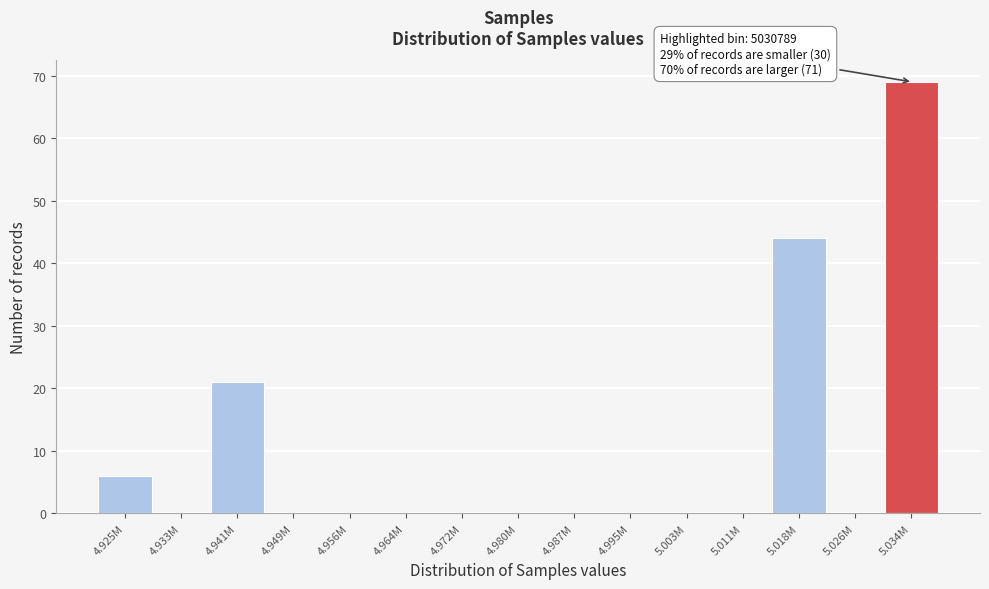

Reading left to right, list all the values displayed in this chart.

4.925M=6	4.933M=0	4.941M=21	4.949M=0	4.956M=0	4.964M=0	4.972M=0	4.980M=0	4.987M=0	4.995M=0	5.003M=0	5.011M=0	5.018M=44	5.026M=0	5.034M=69